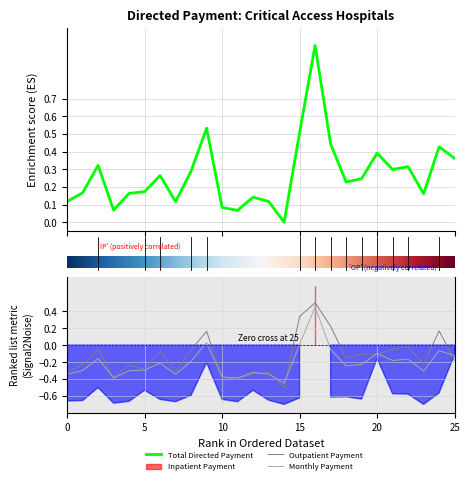

True or false: total_directed_payment and outpatient_payment cross at least once.

False